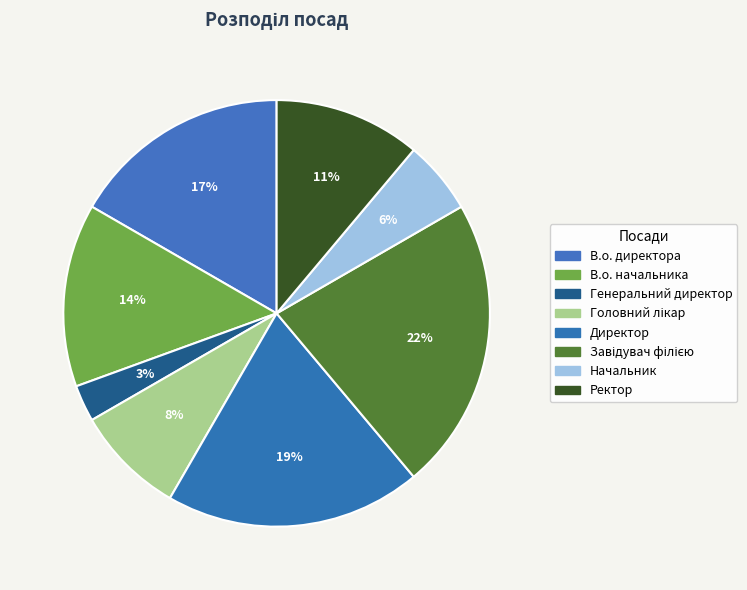

Do Головний лікар and В.о. директора together represent more than half of the pie?

No